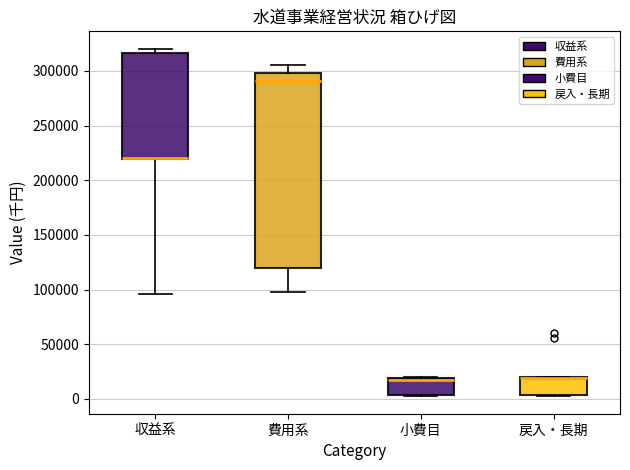

Reading left to right, transcribe this box plot: for each box, give where its median line is, the range the box spans, and where its two whiskers end, as read against the y-axis. The values are not printed on the chart, so give them approximately, as read against the axis.

収益系: median 220000 (drawn on the box's lower edge), box 220000 to 315000, whiskers 95000 to 320000
費用系: median 290000, box 120000 to 300000, whiskers 100000 to 305000
小費目: median 20000 (just below the box's upper edge), box 5000 to 20000, whiskers 0 to 20000
戻入・長期: median 20000 (drawn on the box's upper edge), box 5000 to 20000, whiskers 0 to 20000